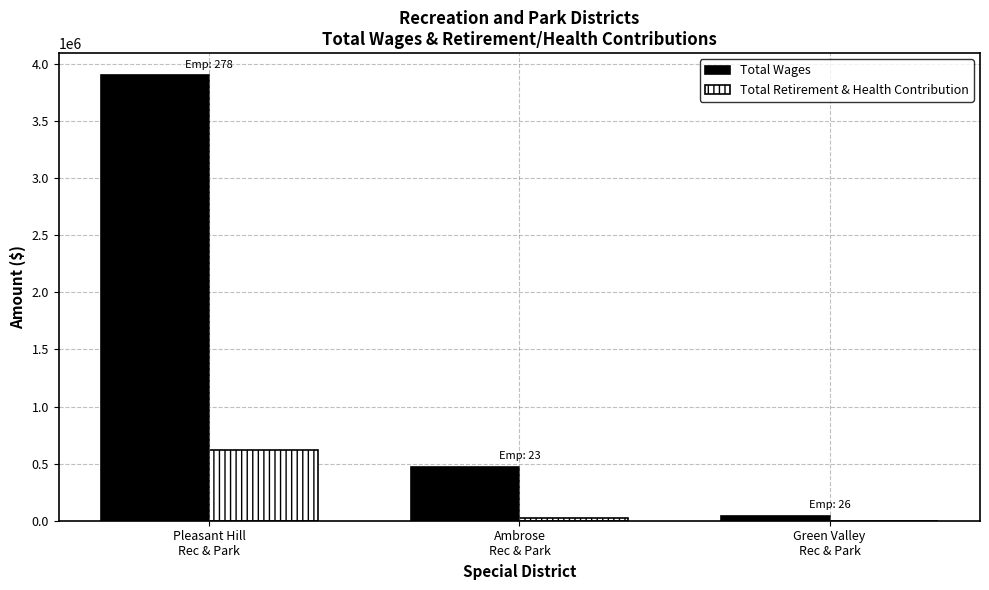

Which series has the largest total across all categories?

Total Wages